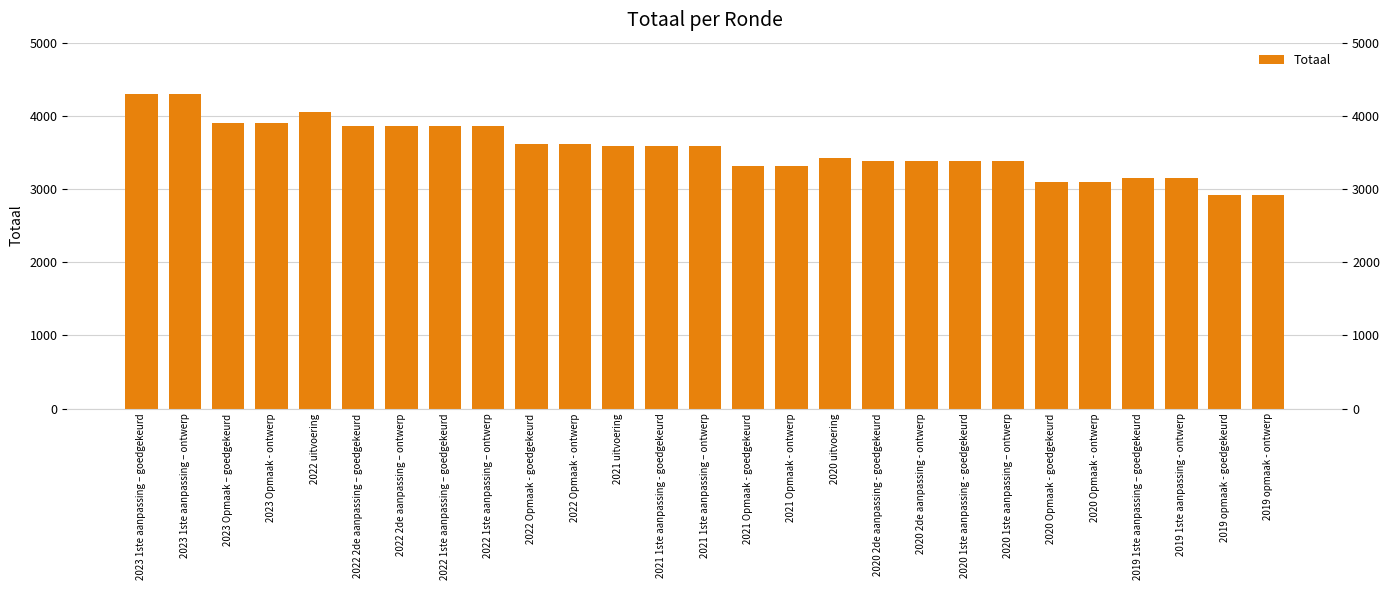

What value does the data have at 2020 1ste aanpassing - goedgekeurd?

3381